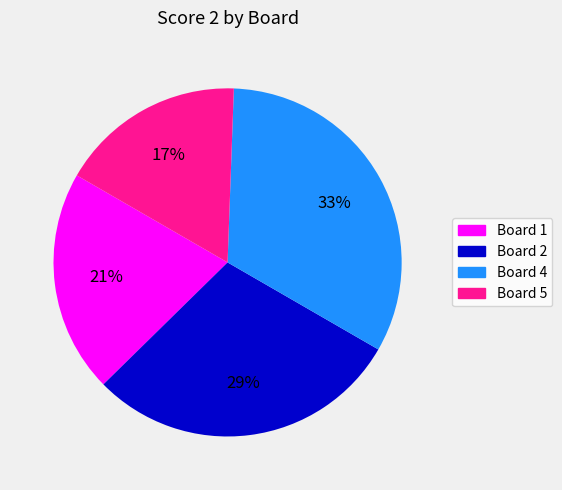

Does any single category account for the majority?

No